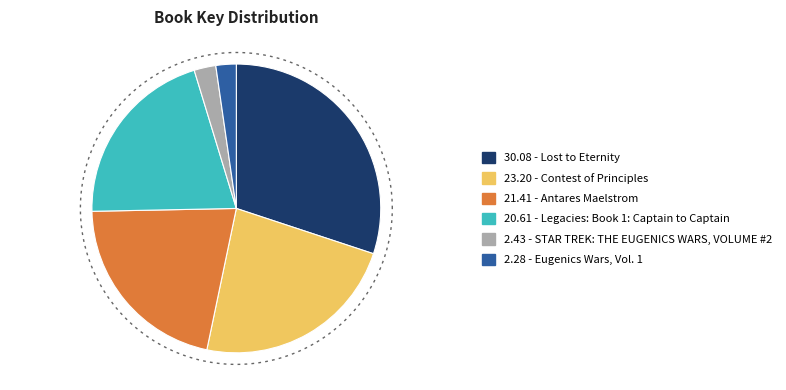

Does Contest of Principles account for over 50% of the chart?

No